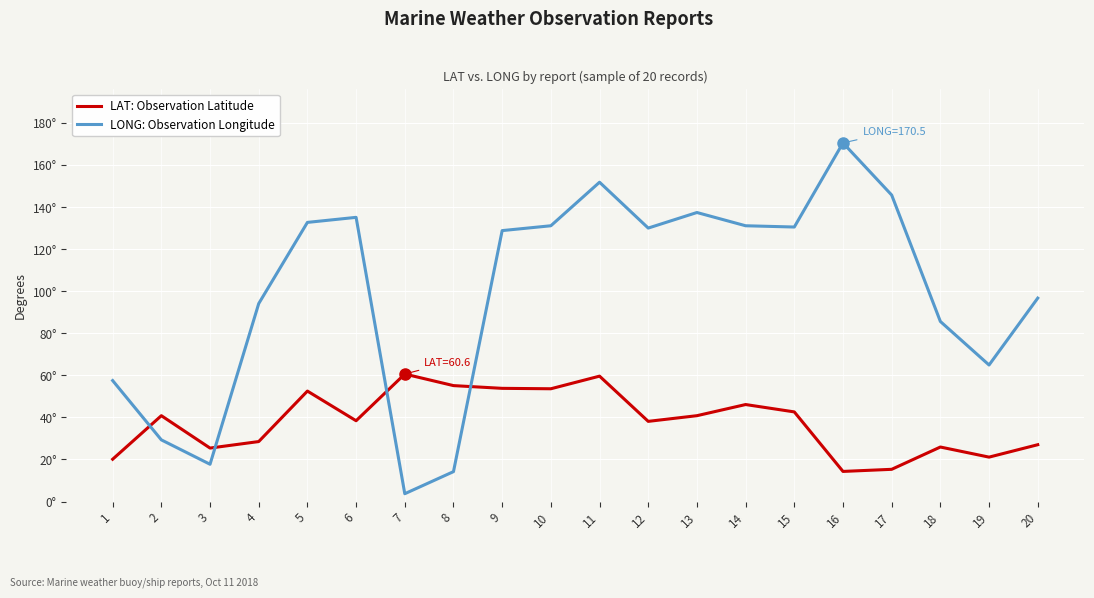

Does the chart display data point markers on the line(s)?

No